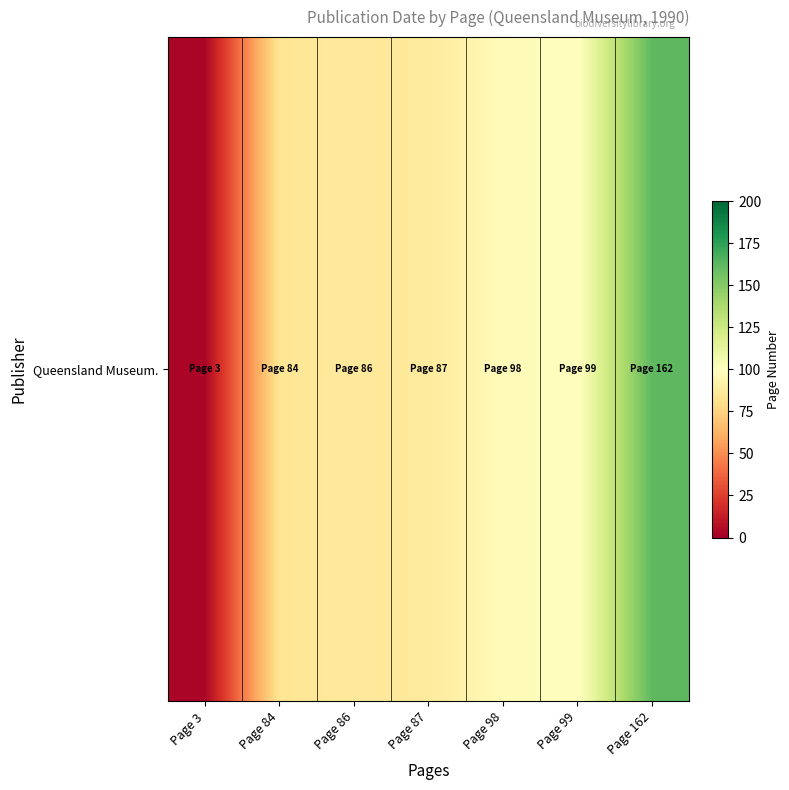

What is the greatest value displayed?

162